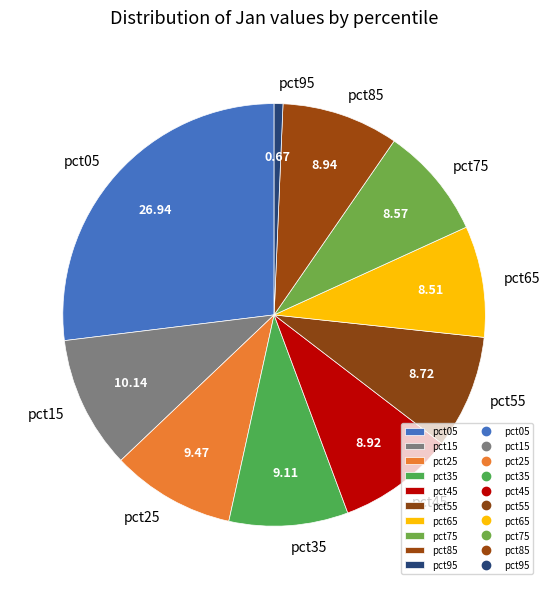

Is there a majority slice in this chart?

No